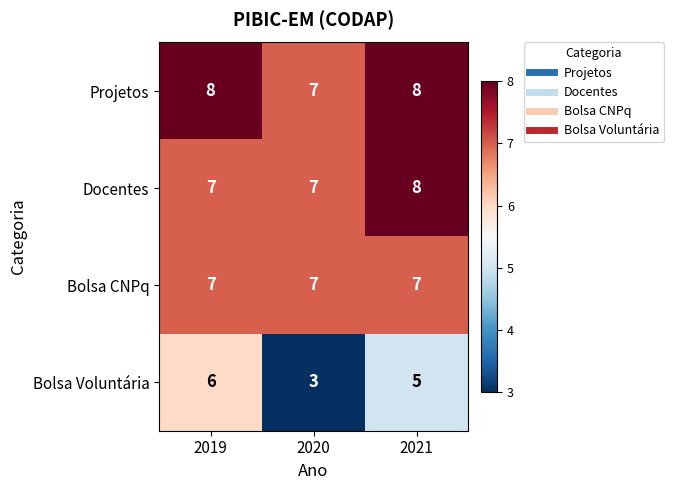

Rank the categories by Bolsa Voluntária value from lowest to highest.

2020, 2021, 2019